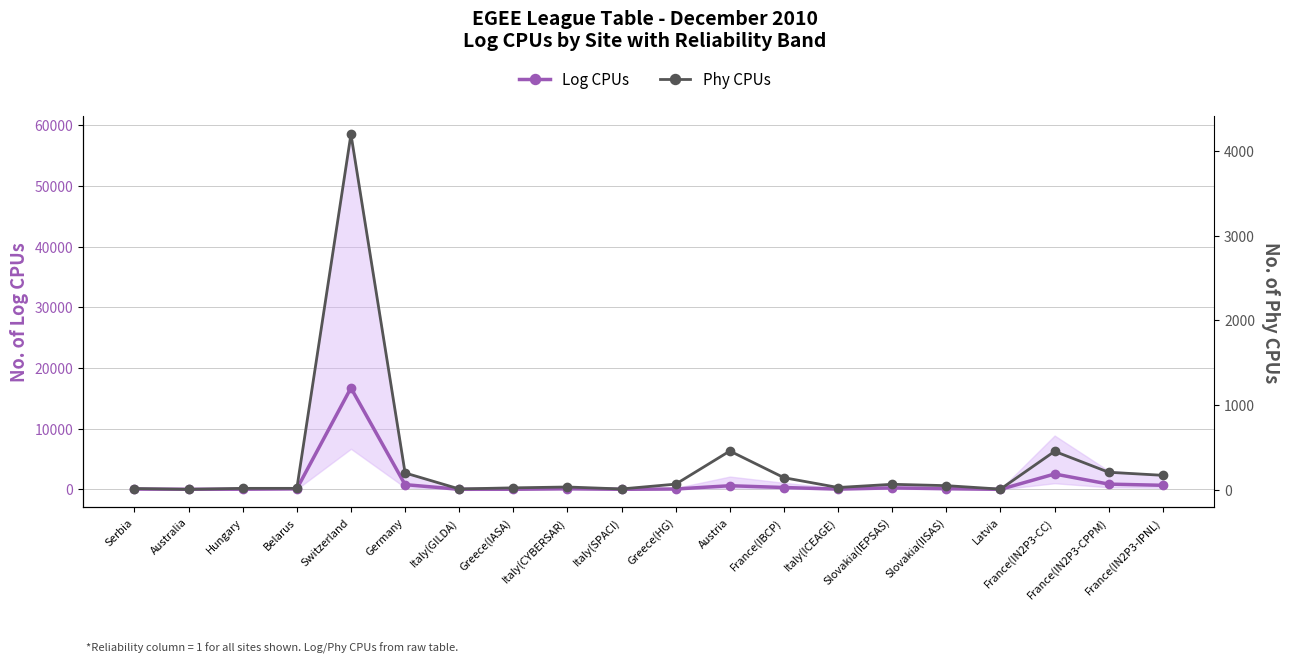

What is the lowest value of the Log CPUs series?

5